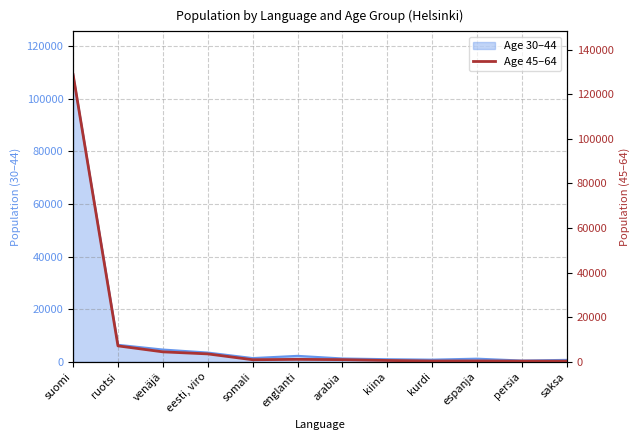

Which series has the widest spread of values?

45-64